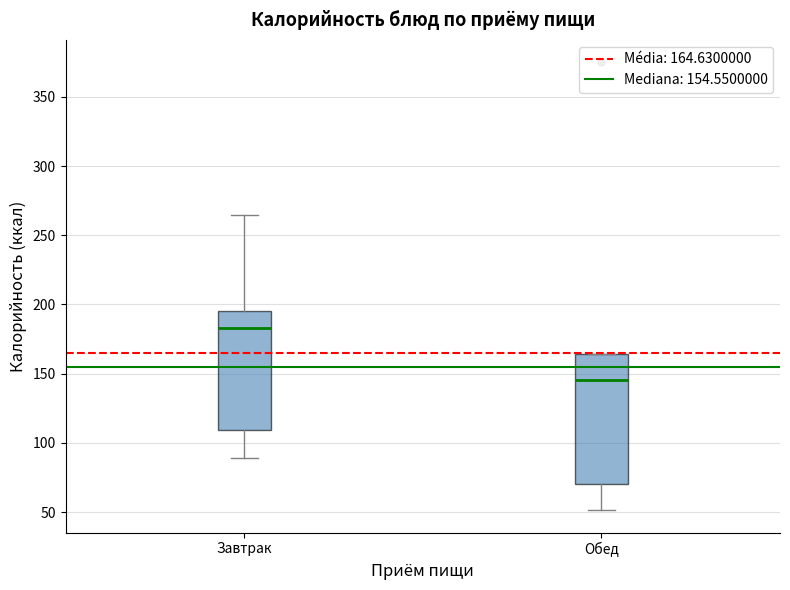

Comparing the boxes themselves (not the whiskers), which one is the tallest?

Обед